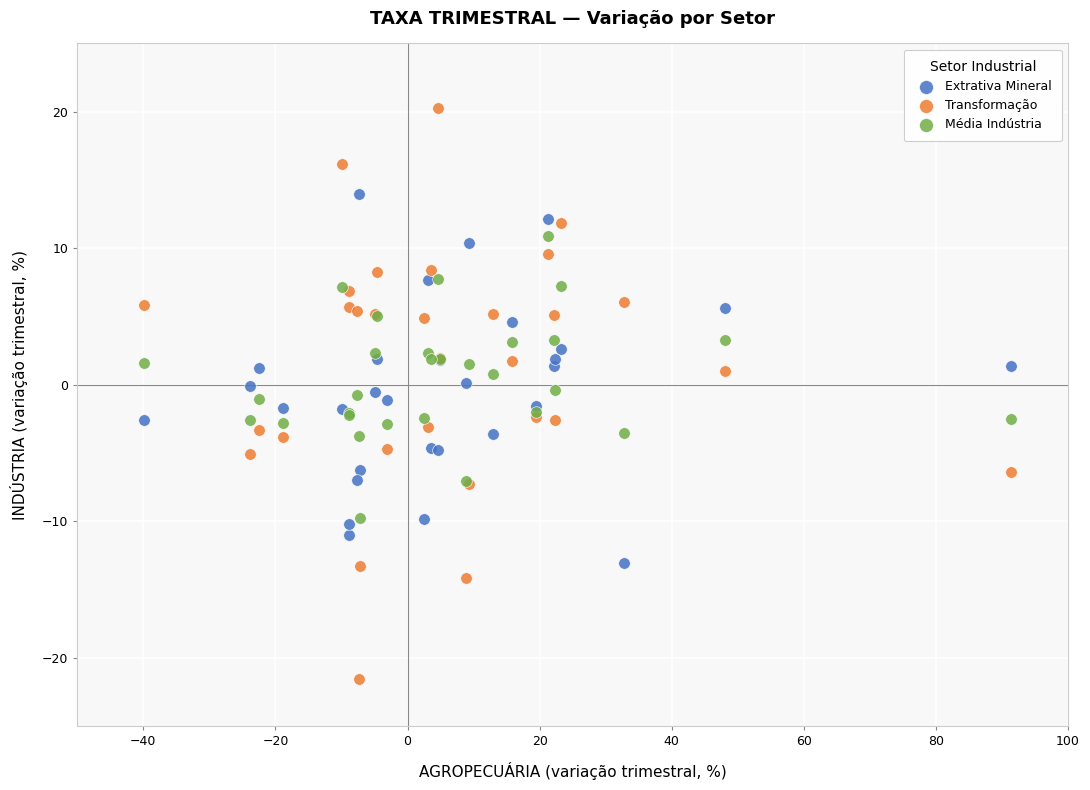

Which series contains the highest Y value?

Transformação